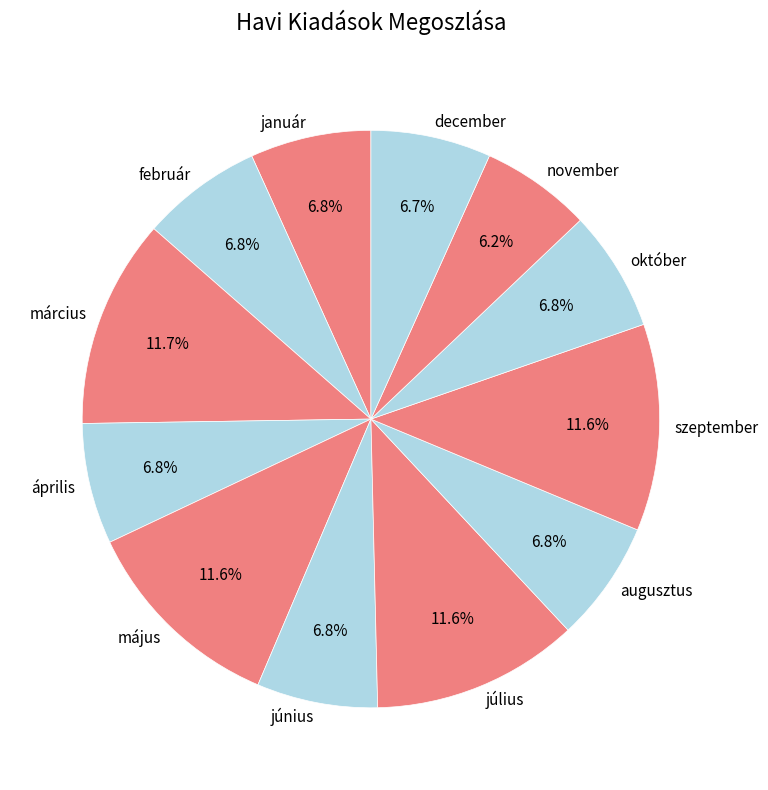

How many slices are in this pie chart?

12